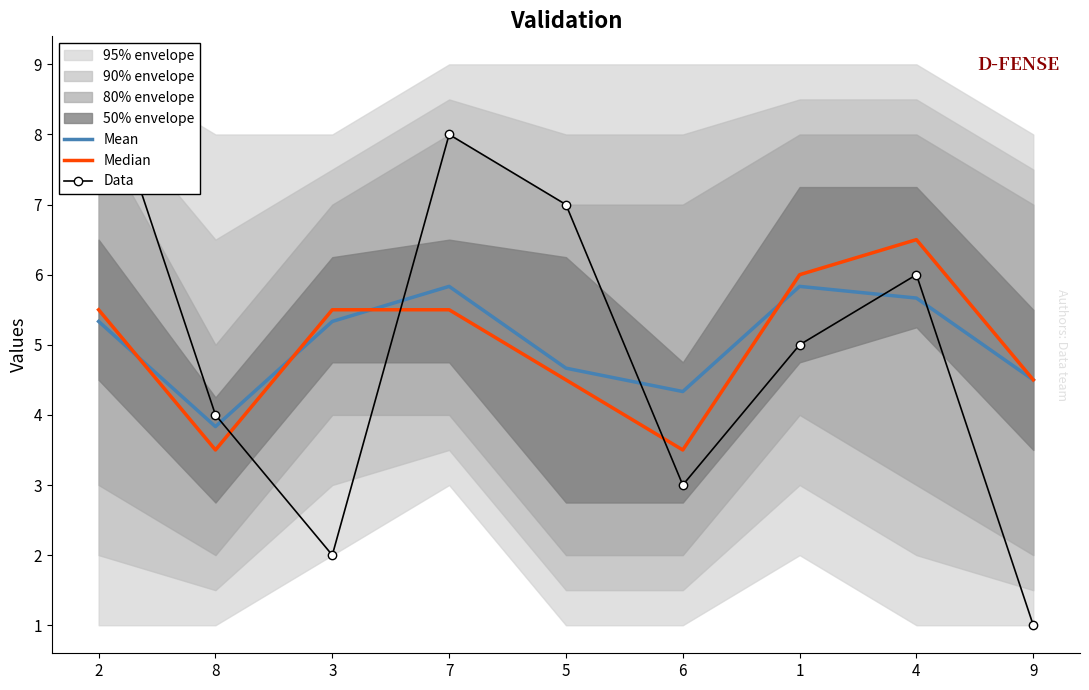

The value of Data at 1 is 1.1. True or false?

False